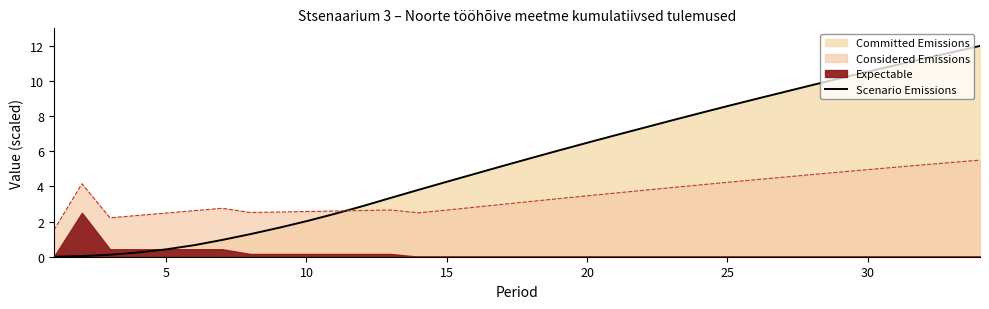

How many lines are shown in the chart?

1